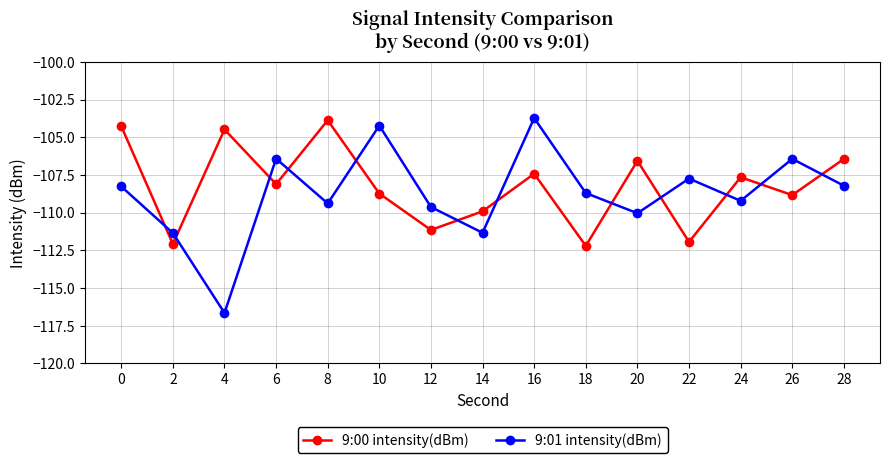

Is it true that 9:00 intensity(dBm) equals -104.5 at 4?

True